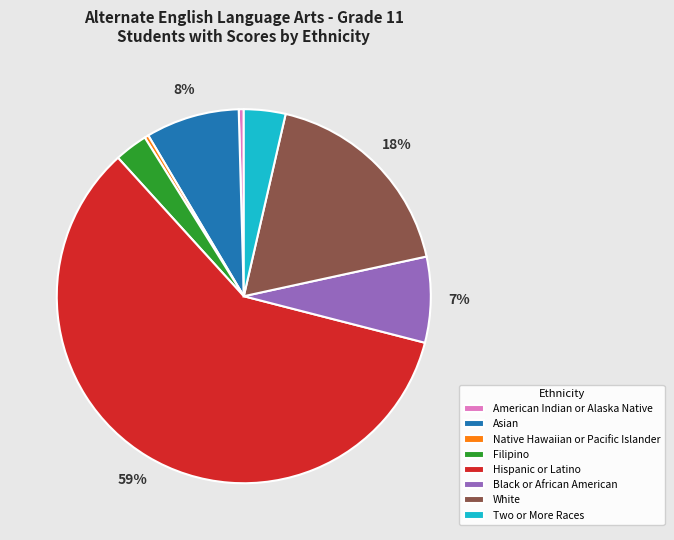

Which category has the biggest portion of the pie?

Hispanic or Latino